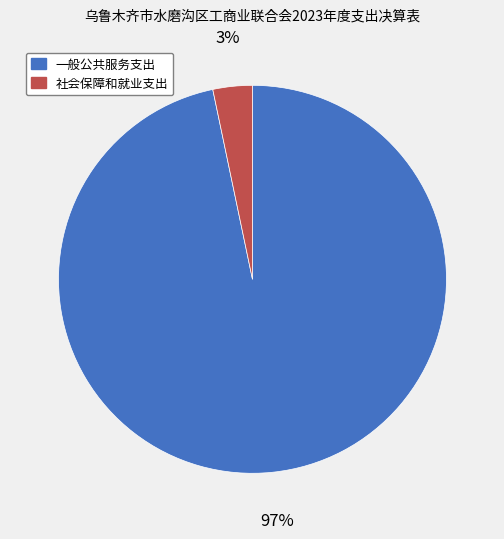

Combined, do 一般公共服务支出 and 社会保障和就业支出 account for over 50%?

Yes